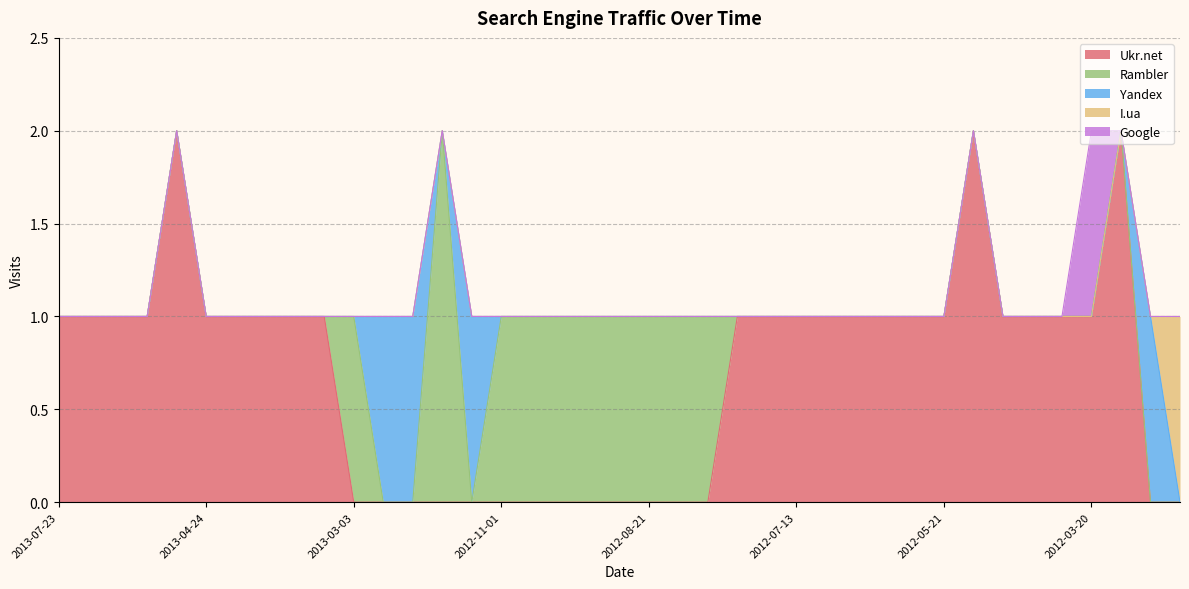

Does the chart have visible grid lines?

Yes